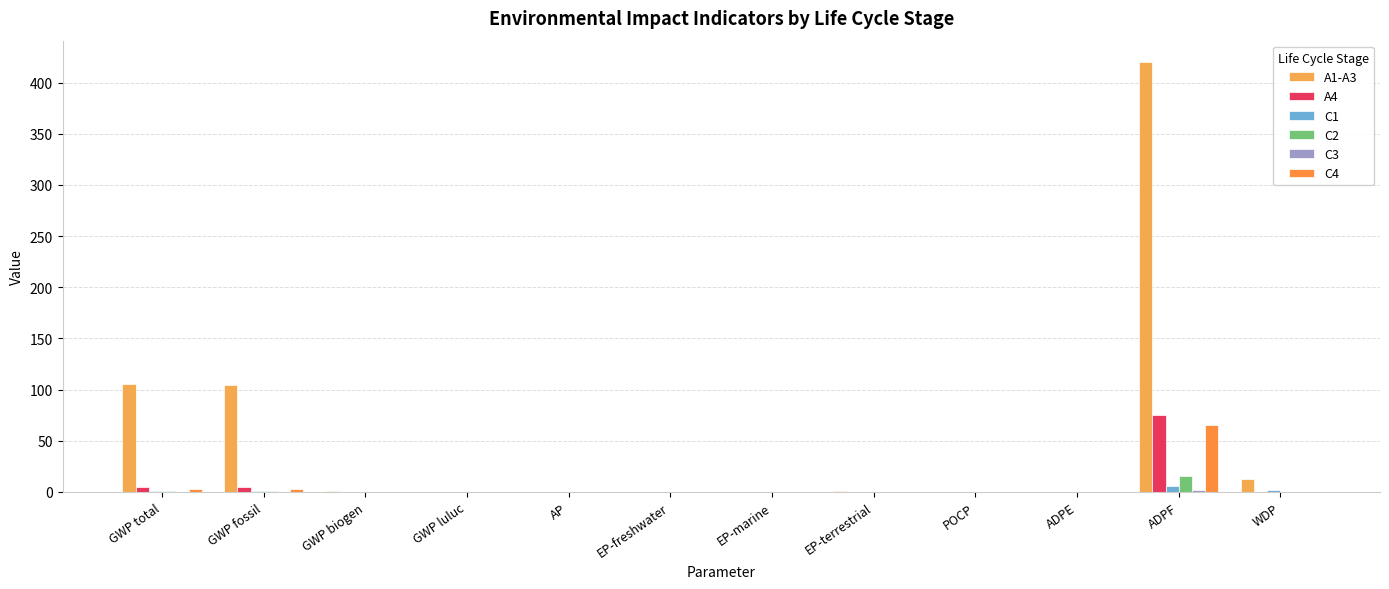

Reading left to right, list all the values displayed in this chart.

A1-A3: GWP total=105.0	GWP fossil=104.0	GWP biogen=0.5	GWP luluc=0.1	AP=0.2	EP-freshwater=0.0	EP-marine=0.1	EP-terrestrial=0.7	POCP=0.2	ADPE=0.0	ADPF=420.0	WDP=12.7
A4: GWP total=5.0	GWP fossil=5.0	GWP biogen=0.0	GWP luluc=0.0	AP=0.0	EP-freshwater=0.0	EP-marine=0.0	EP-terrestrial=0.0	POCP=0.0	ADPE=0.0	ADPF=75.5	WDP=0.2
C1: GWP total=0.5	GWP fossil=0.5	GWP biogen=0.0	GWP luluc=0.0	AP=0.0	EP-freshwater=0.0	EP-marine=0.0	EP-terrestrial=0.0	POCP=0.0	ADPE=0.0	ADPF=5.3	WDP=2.0
C2: GWP total=0.6	GWP fossil=0.6	GWP biogen=0.0	GWP luluc=0.0	AP=0.0	EP-freshwater=0.0	EP-marine=0.0	EP-terrestrial=0.0	POCP=0.0	ADPE=0.0	ADPF=15.4	WDP=0.0
C3: GWP total=0.2	GWP fossil=0.2	GWP biogen=0.0	GWP luluc=0.0	AP=0.0	EP-freshwater=0.0	EP-marine=0.0	EP-terrestrial=0.0	POCP=0.0	ADPE=0.0	ADPF=2.1	WDP=0.0
C4: GWP total=3.1	GWP fossil=3.1	GWP biogen=0.0	GWP luluc=0.0	AP=0.0	EP-freshwater=0.0	EP-marine=0.0	EP-terrestrial=0.1	POCP=0.0	ADPE=0.0	ADPF=65.2	WDP=0.2